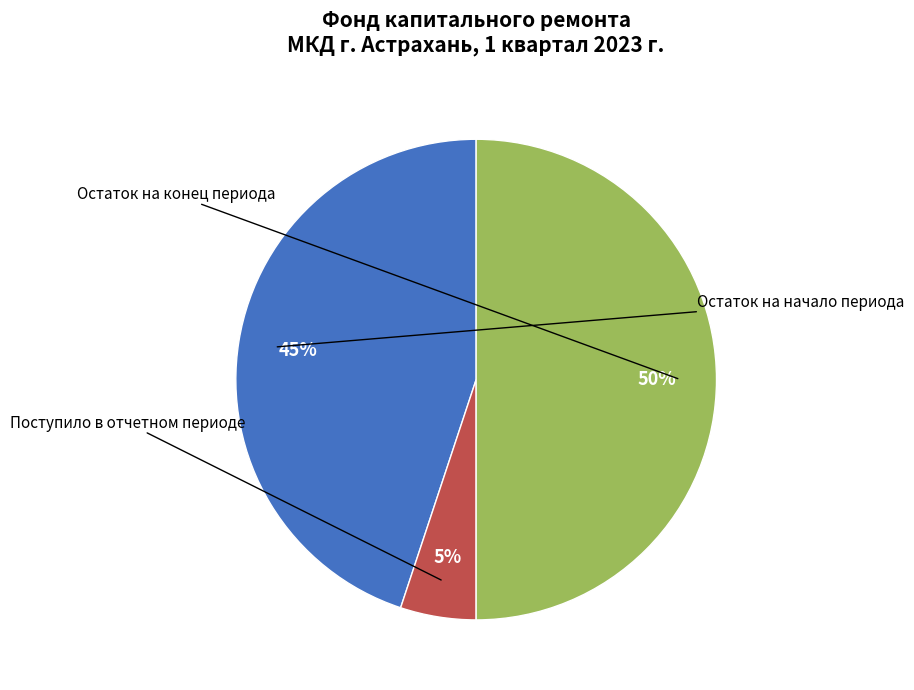

Count the number of slices in the pie.

3